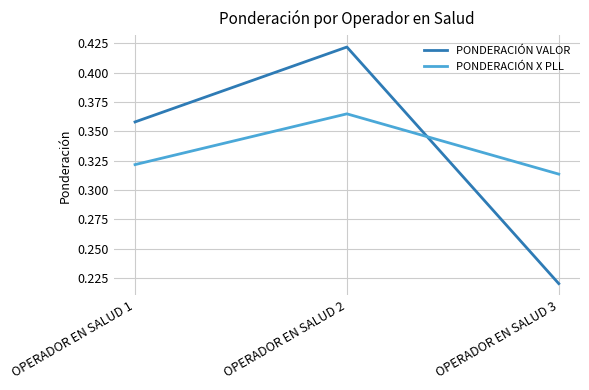

Does the chart have visible grid lines?

Yes